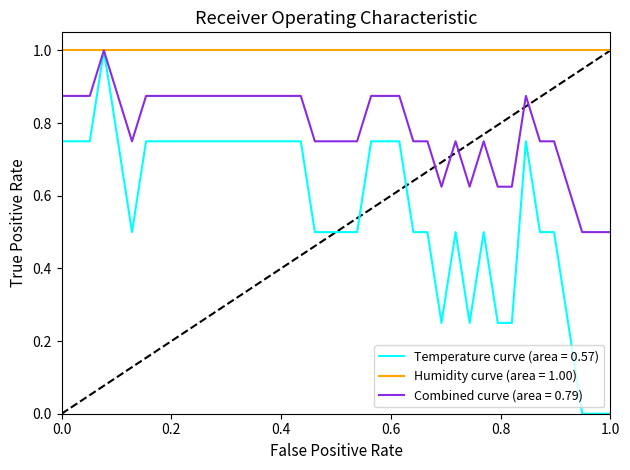

List the series in order of their overall mean, highest first.

Humidity curve (area = 1.00), Combined curve (area = 0.79), Temperature curve (area = 0.57)